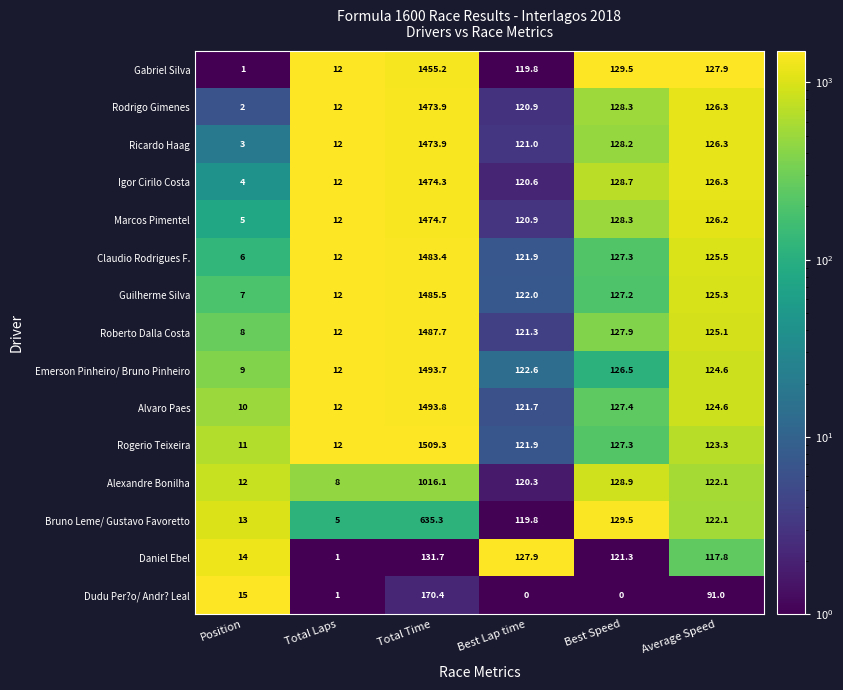

The value of Emerson Pinheiro/ Bruno Pinheiro at Best Lap time is 53.4. True or false?

False